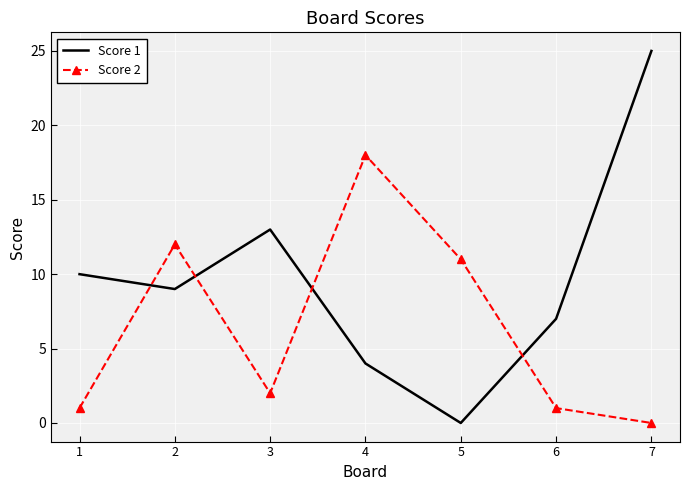

At which label does Score 1 reach its peak?

7